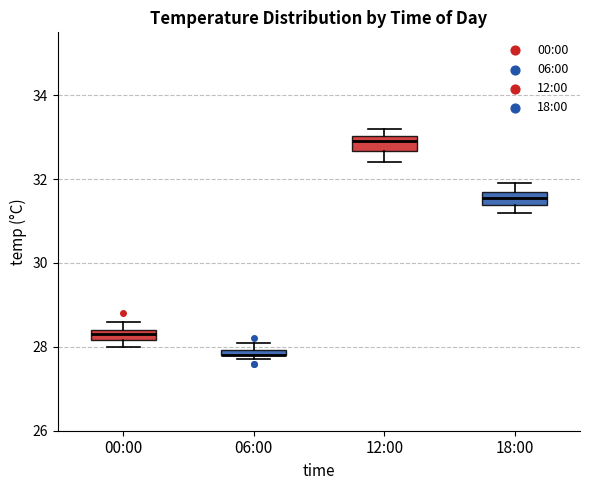

Where is the lower edge of the box for 18:00 on the y-axis? The values are not printed on the chart, so give them approximately, as read against the axis.

31.4